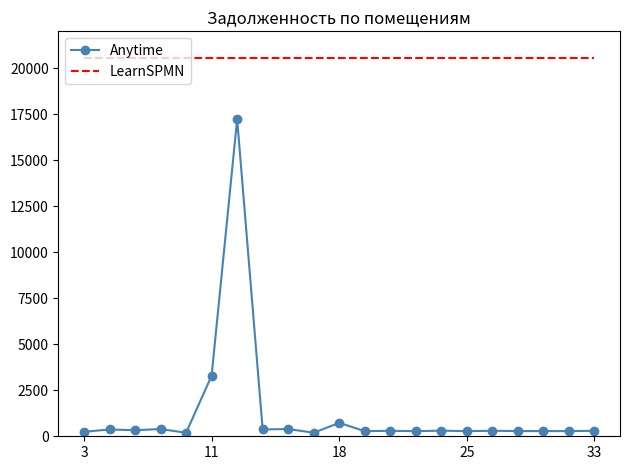

How many distinct data groups are displayed?

2